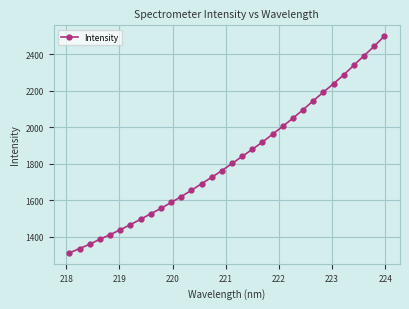

What is the value of the 26th point from the left?

2192.8